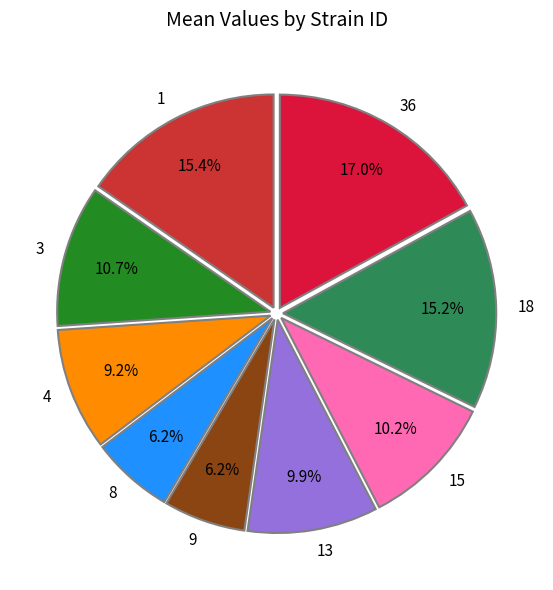

Which slice is the largest?

36